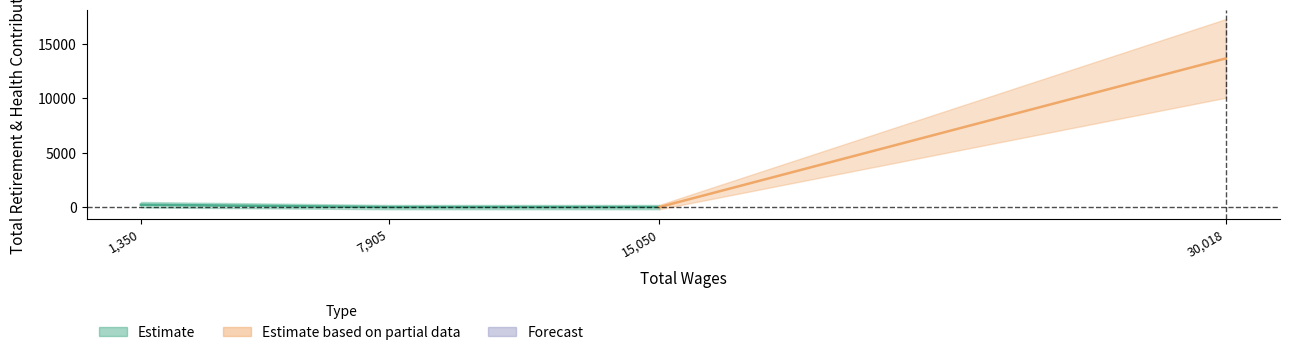

What is the greatest value displayed?

13674